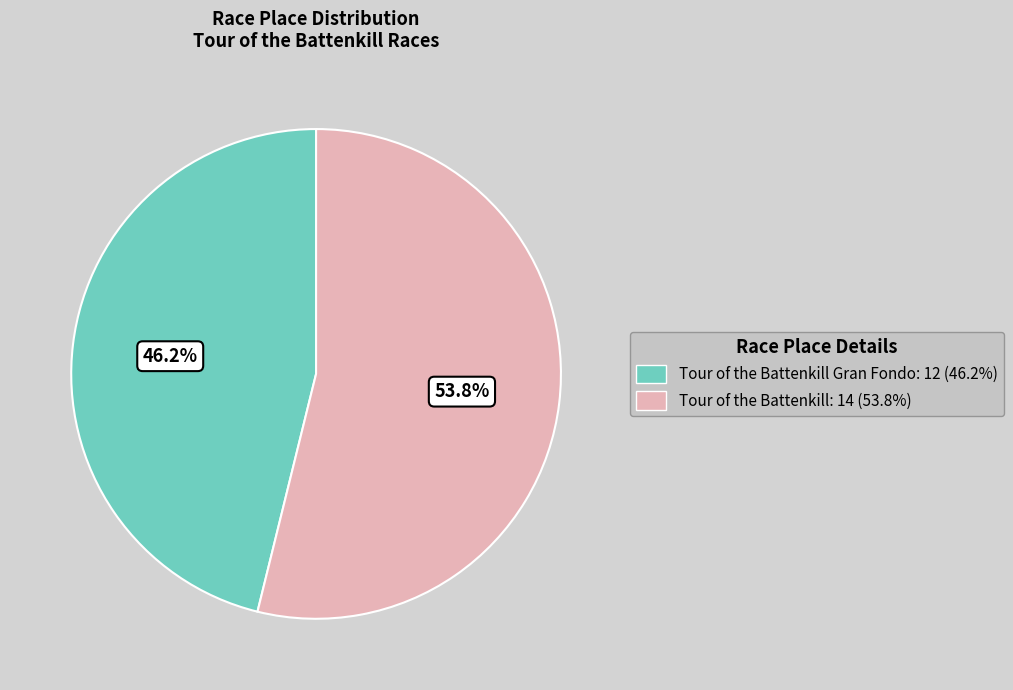

Rank the categories by value from lowest to highest.

Tour of the Battenkill Gran Fondo: 12 (46.2%), Tour of the Battenkill: 14 (53.8%)